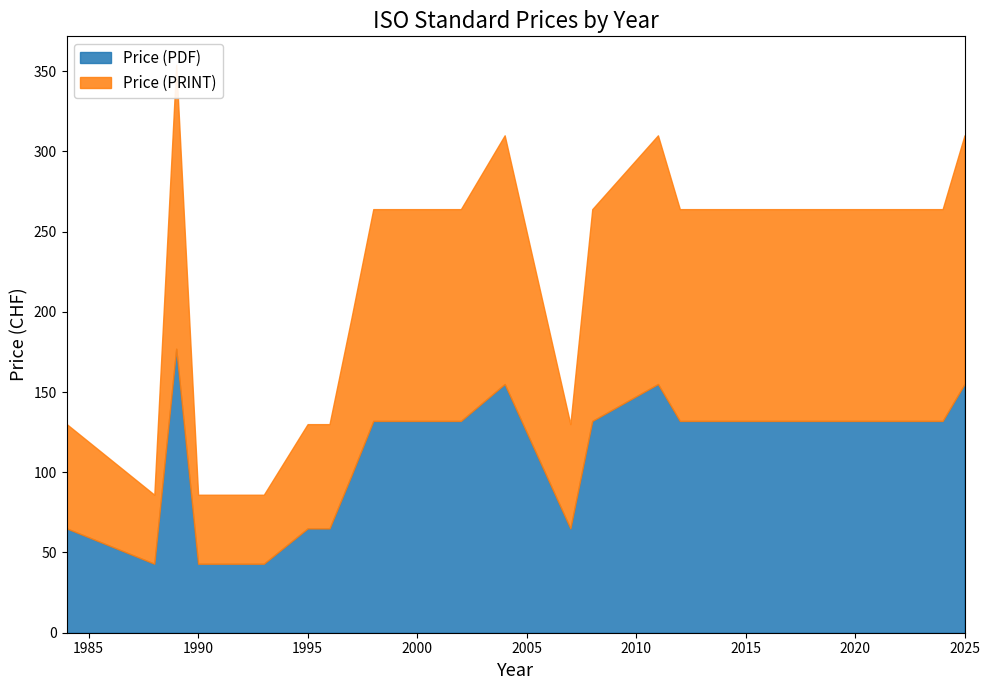

Reading left to right, what are all the values shown in this chart?

Price (PDF): 65	43	177	43	43	65	65	98	132	132	132	155	65	132	155	132	132	132	155
Price (PRINT): 65	43	177	43	43	65	65	98	132	132	132	155	65	132	155	132	132	132	155